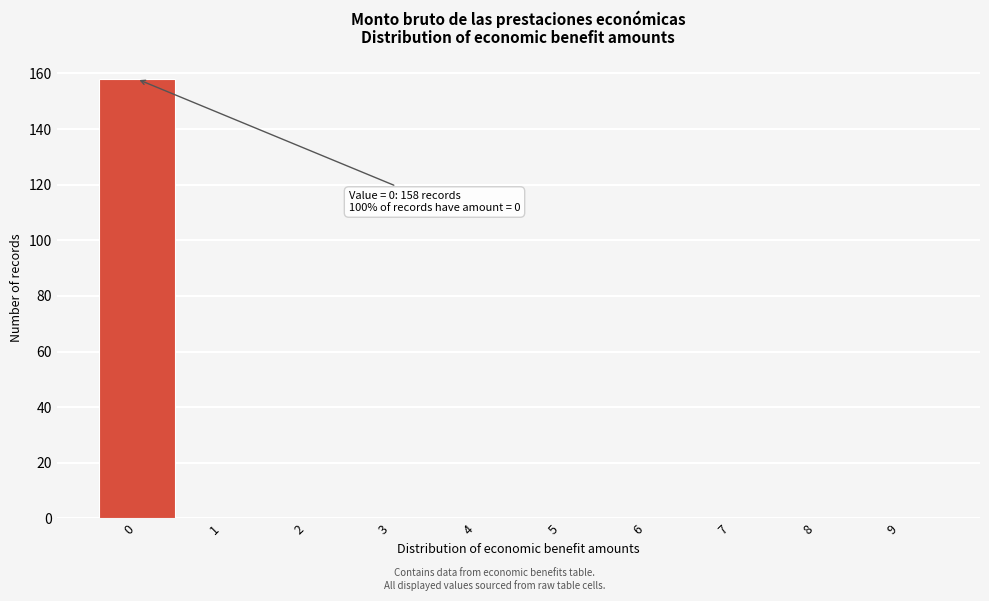

Reading left to right, transcribe all the data shown in this chart.

0=158	1=0	2=0	3=0	4=0	5=0	6=0	7=0	8=0	9=0